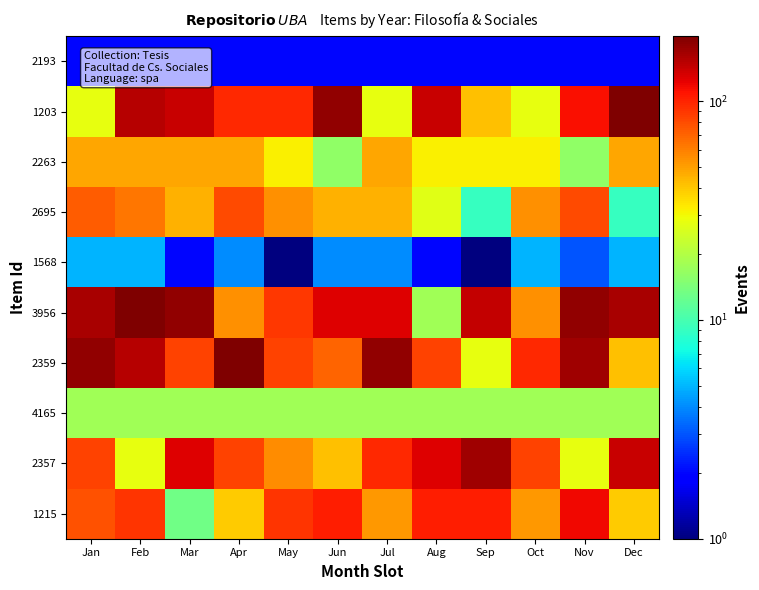

What is the spread (max minus min) of values at Mar?

178